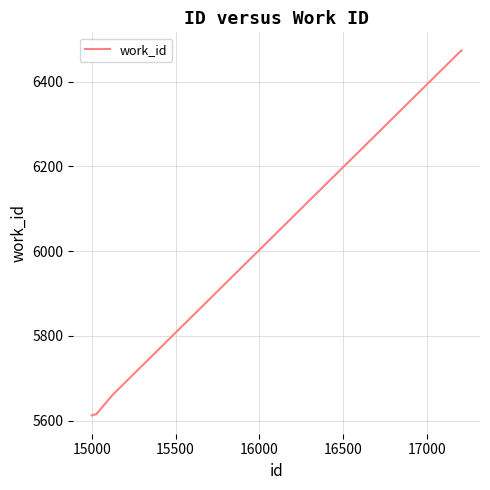

What is the greatest value displayed?

6473